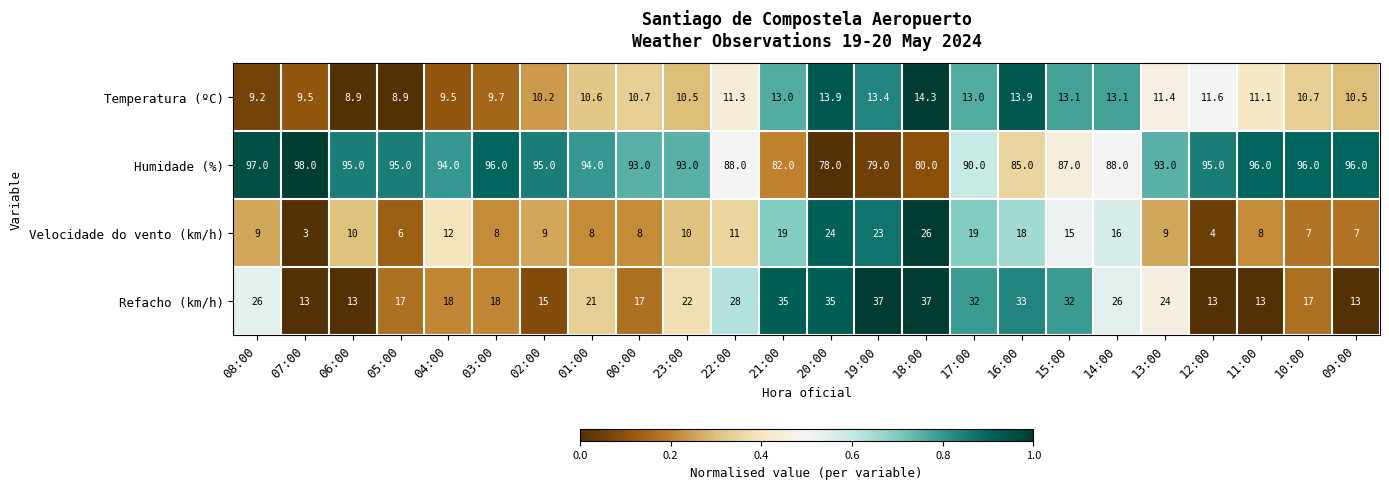

Which series has the largest range (max minus min)?

Refacho (km/h)